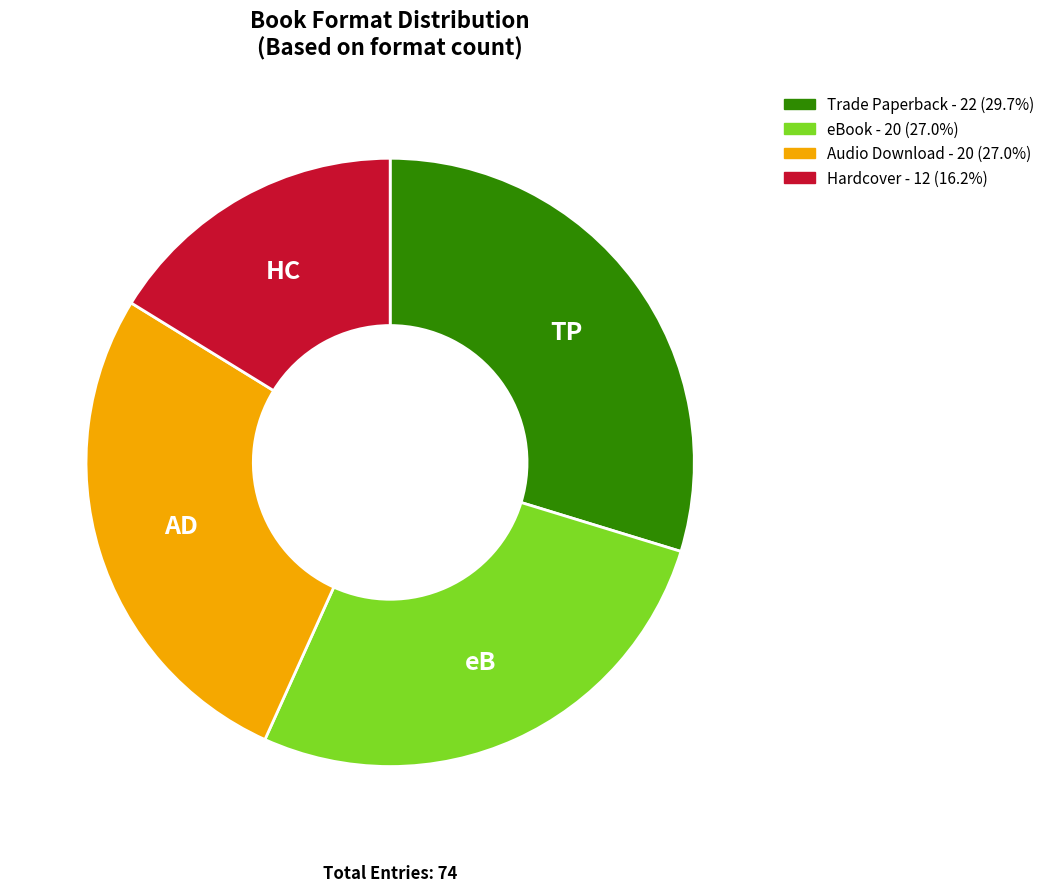

What is the ratio of the value at Trade Paperback to the value at eBook?

1.1